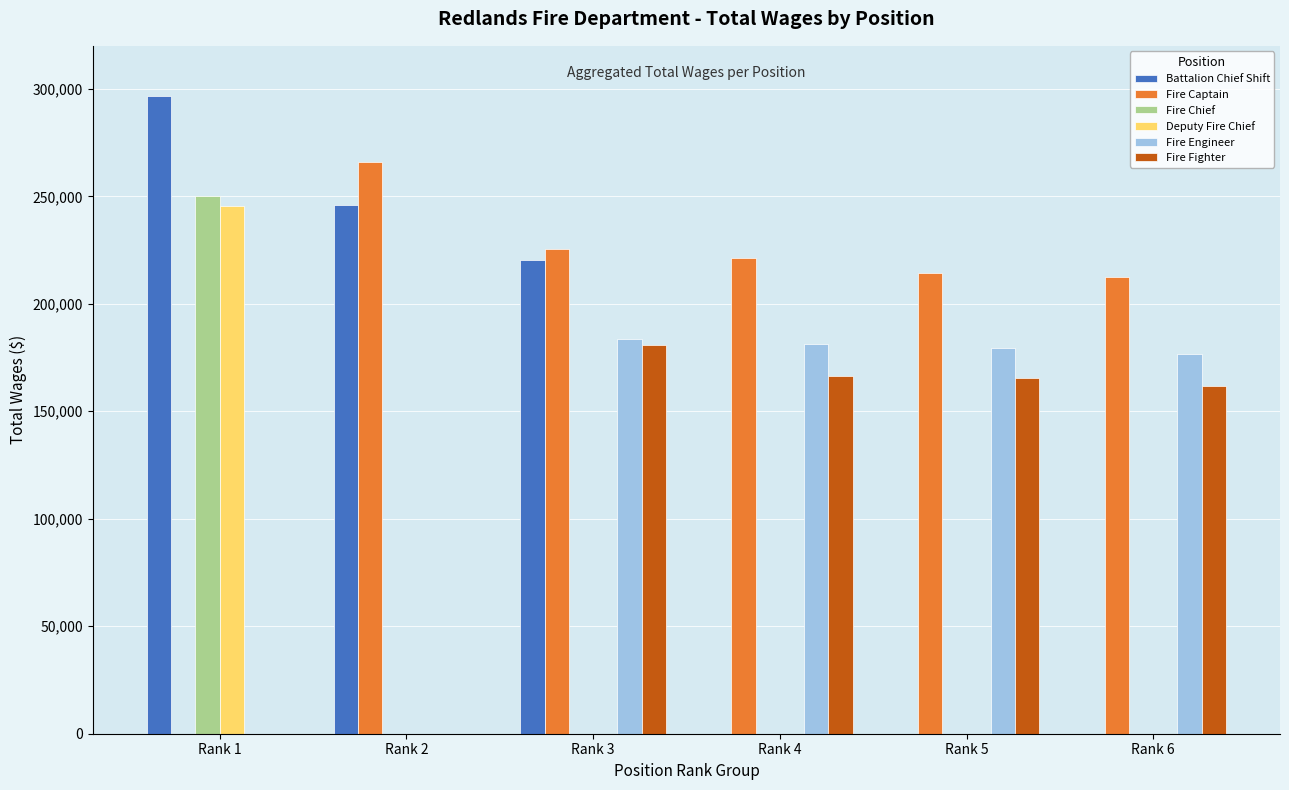

What is the maximum value for Fire Engineer?

183555